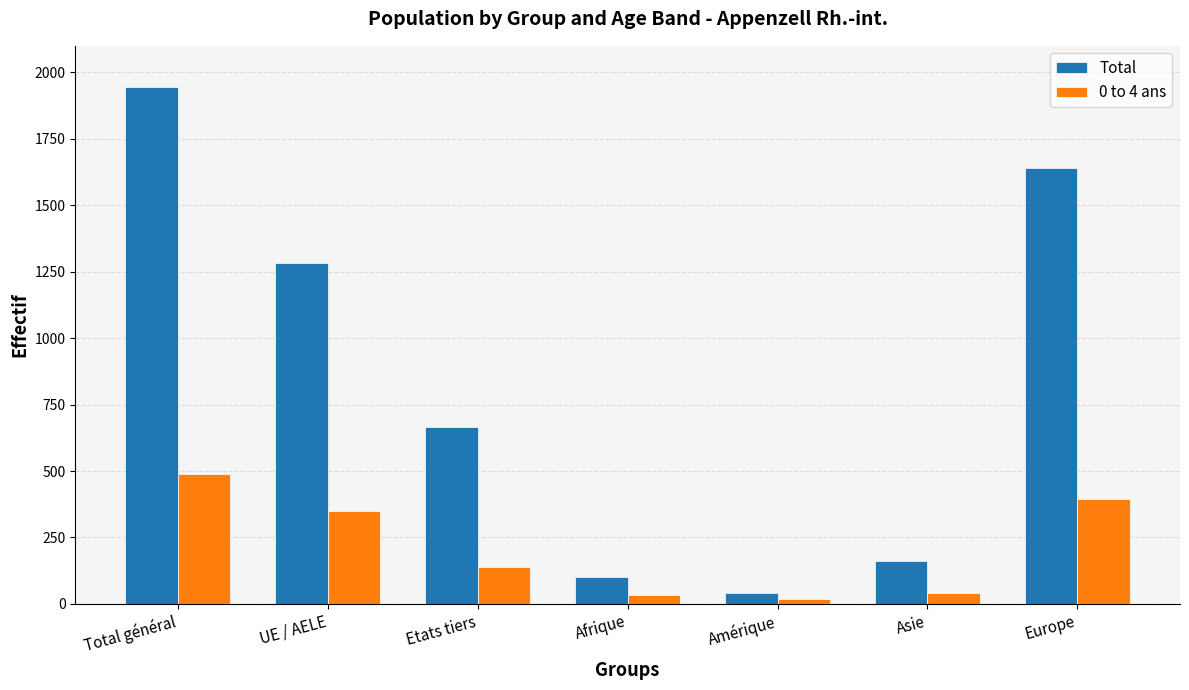

The value of 0 to 4 ans at Europe is 395. True or false?

True